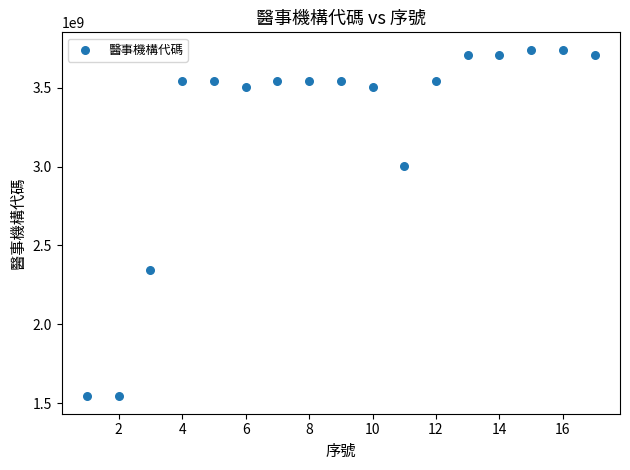

What Y value in the scatter plot is closest to 2642050620?

2342050017